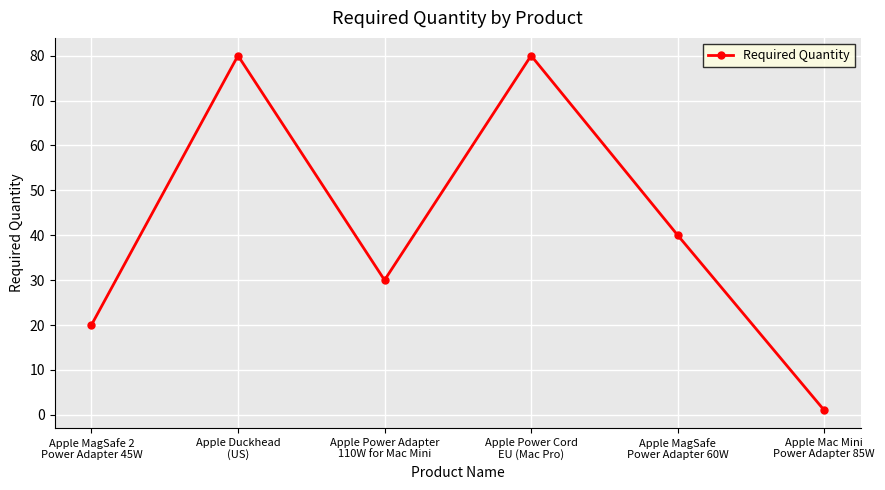

What is the value of the 2nd point from the left?

80